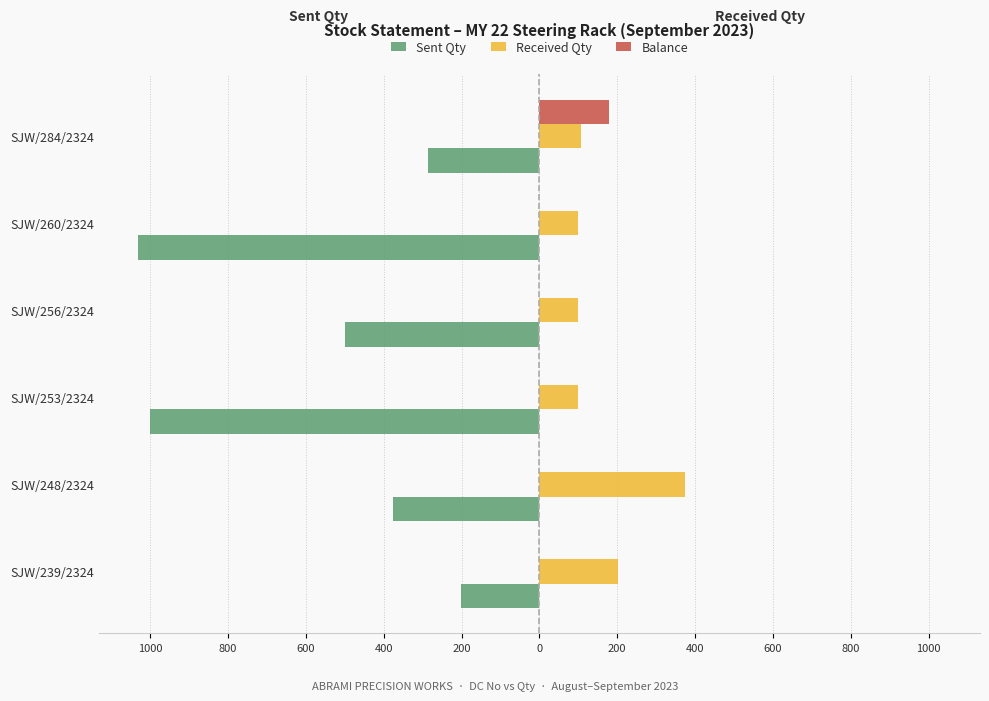

What are all the series names shown in the legend?

Sent Qty, Received Qty, Balance